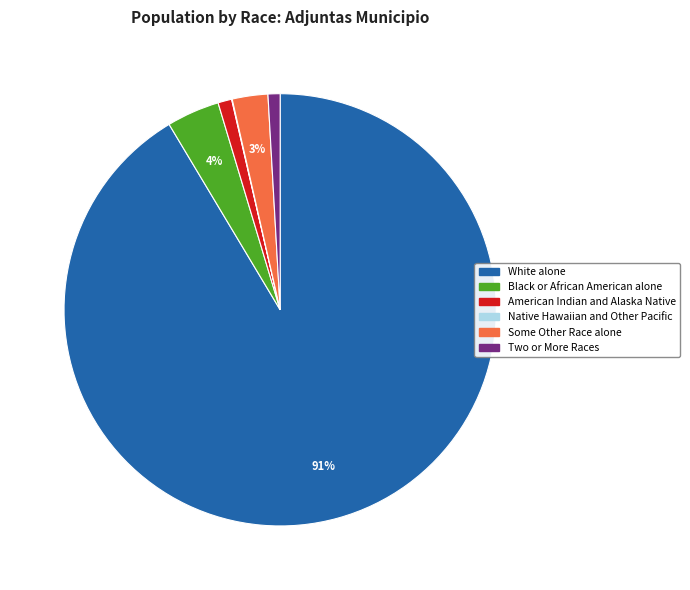

To the nearest percent, what is the difference between the largest and smallest slice percentages?

91%